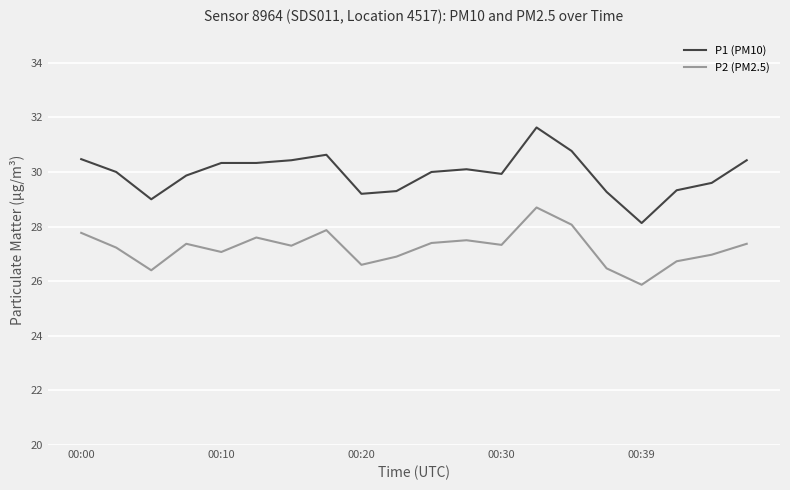

List the series in order of their peak value, highest first.

P1 (PM10), P2 (PM2.5)